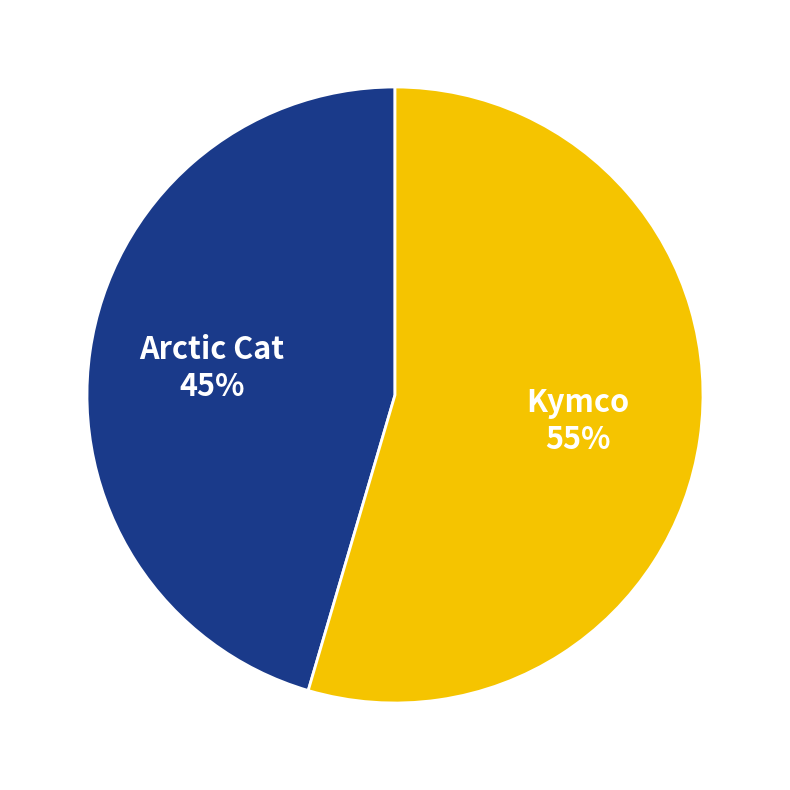

The Kymco slice represents 55% of the pie. True or false?

True